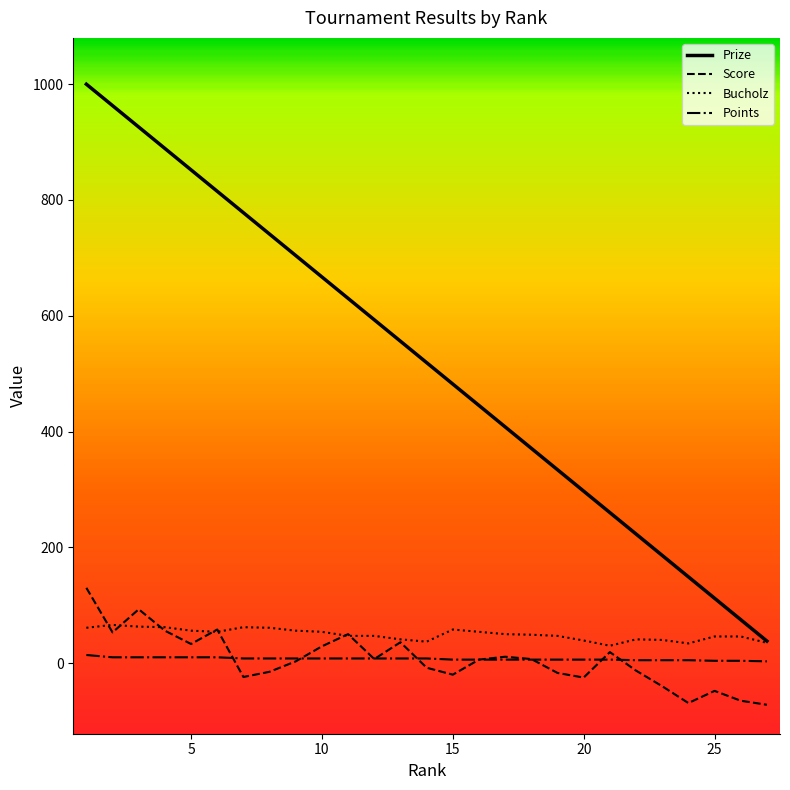

True or false: Prize has more than 1 interior local peaks.

False